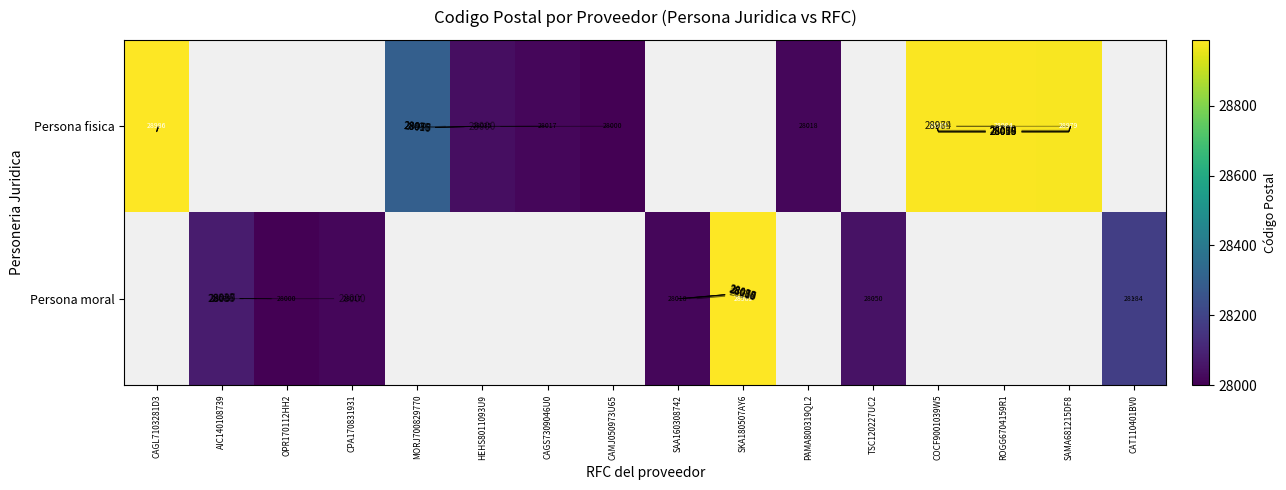

Is it true that Persona moral equals 12996.2 at TSC120227UC2?

False